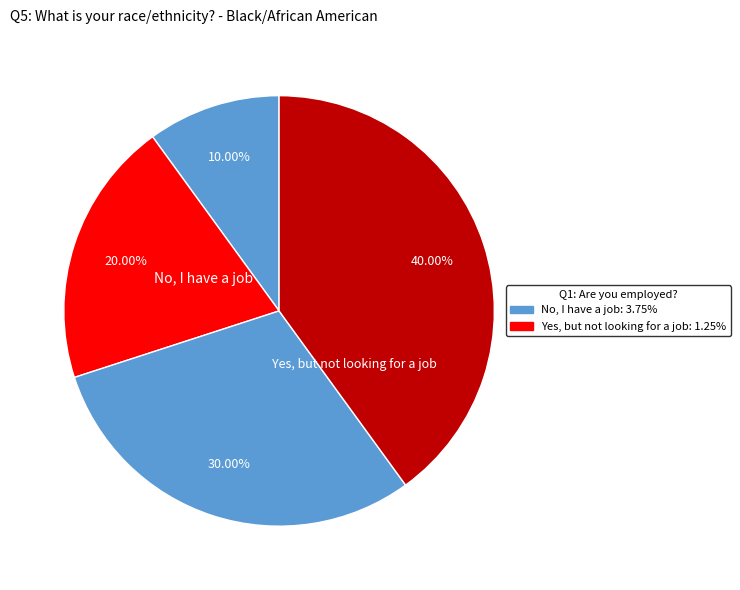

Count the number of slices in the pie.

4